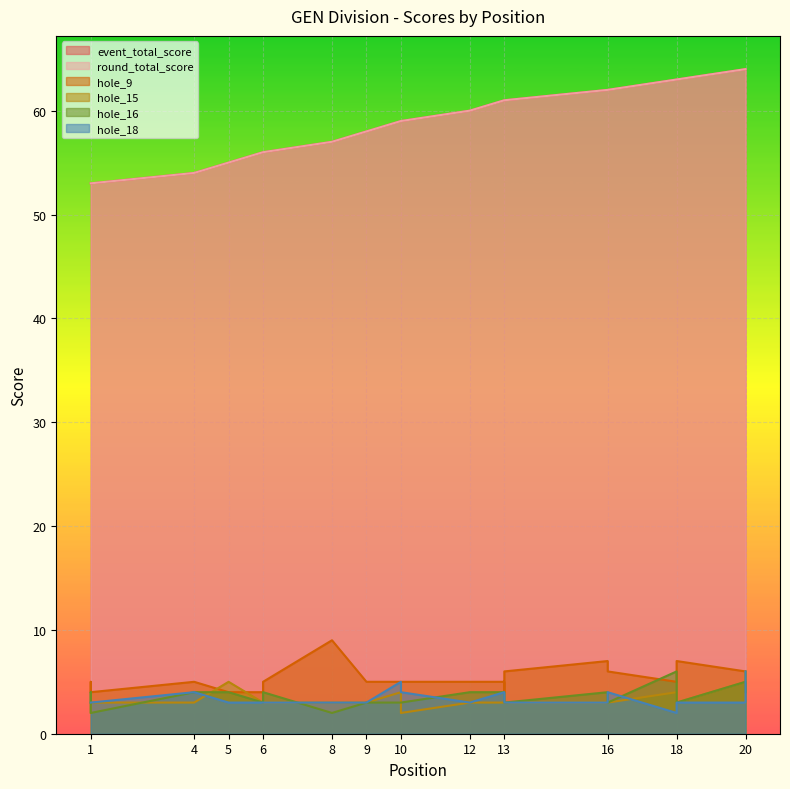

Is it true that hole_16 equals 5 at 12?

False